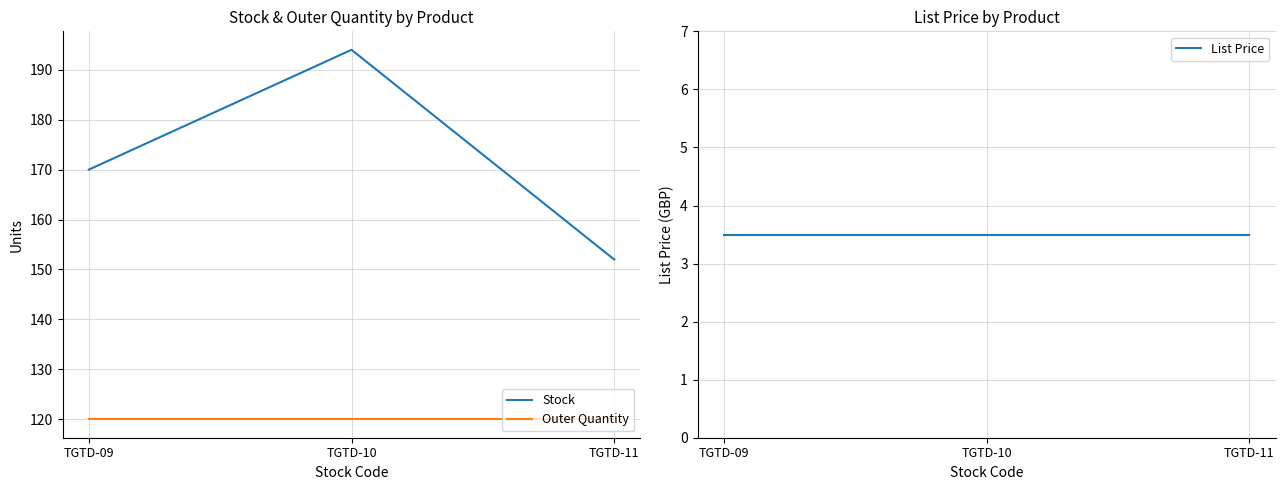

Which series changed the most between TGTD-10 and TGTD-11?

Stock